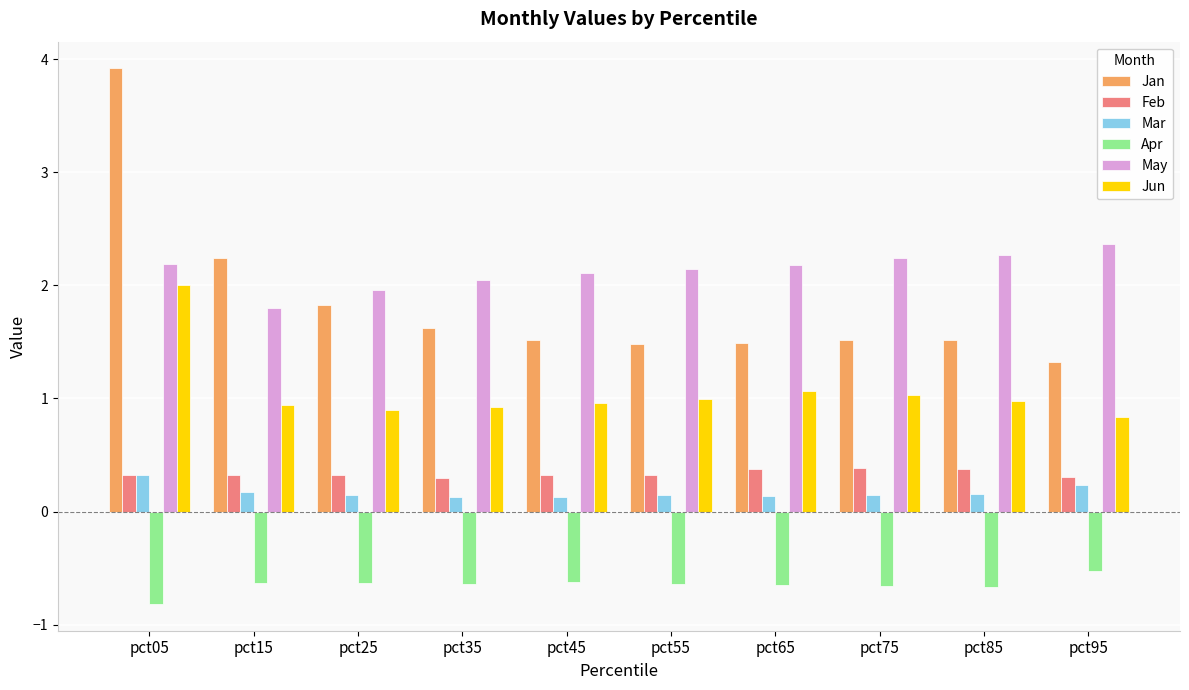

What is the difference between the highest and lowest values at pct35?

2.7